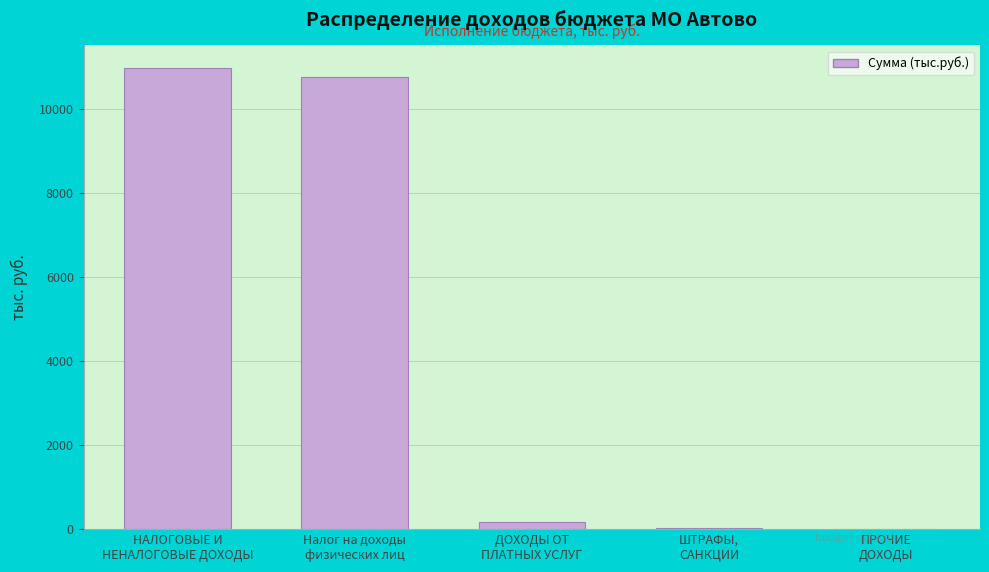

What is the greatest value displayed?

10966.2